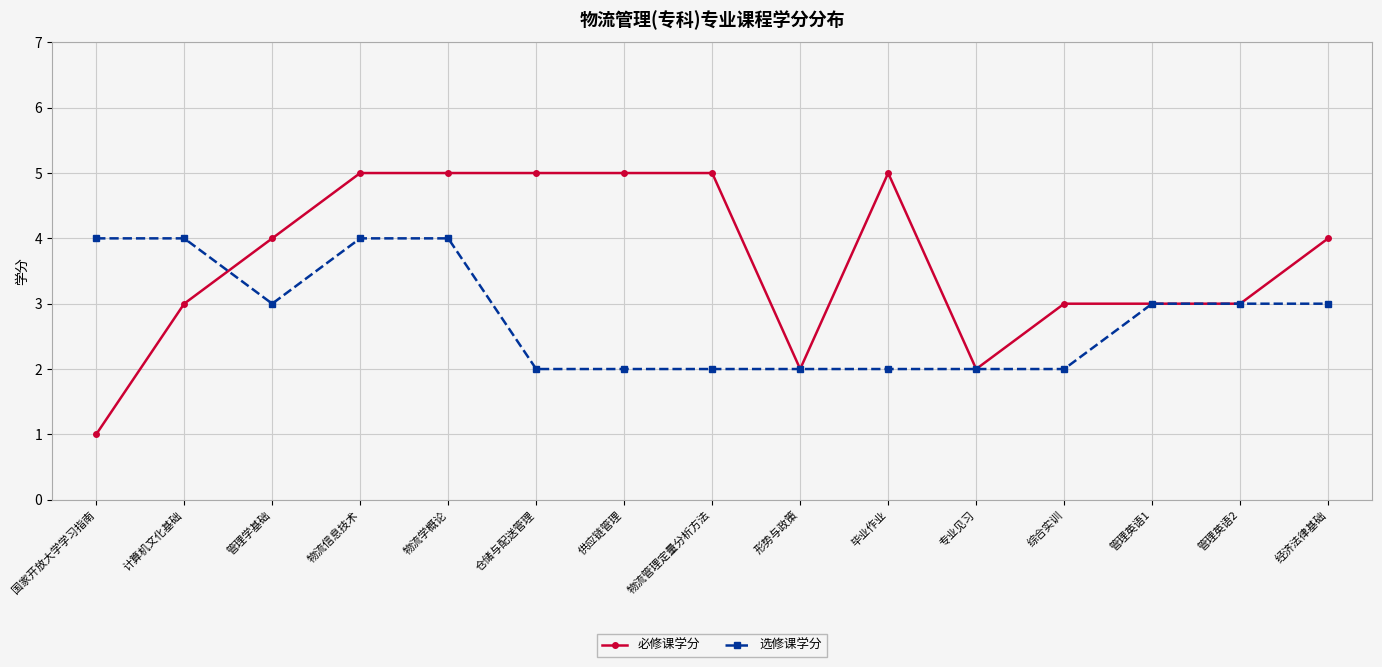

Between which two adjacent categories do 必修课学分 and 选修课学分 first intersect?

计算机文化基础 and 管理学基础